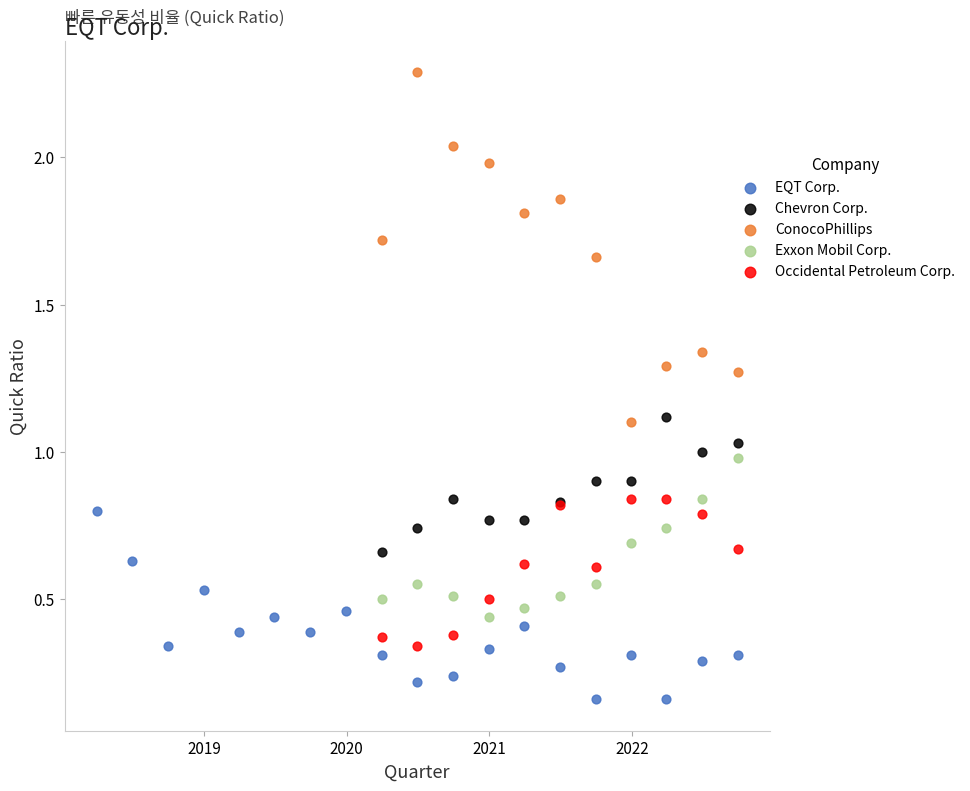

Which series reaches the maximum Y coordinate?

ConocoPhillips